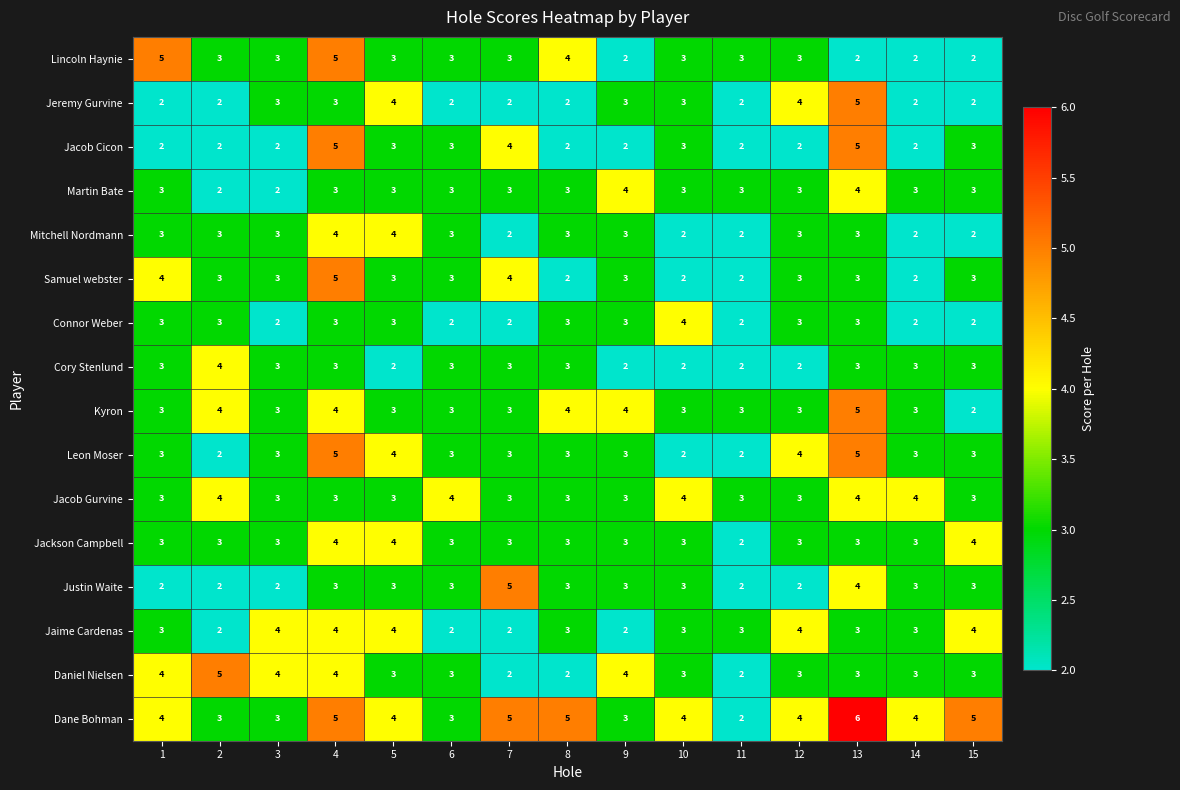

Which series has the largest range (max minus min)?

Dane Bohman